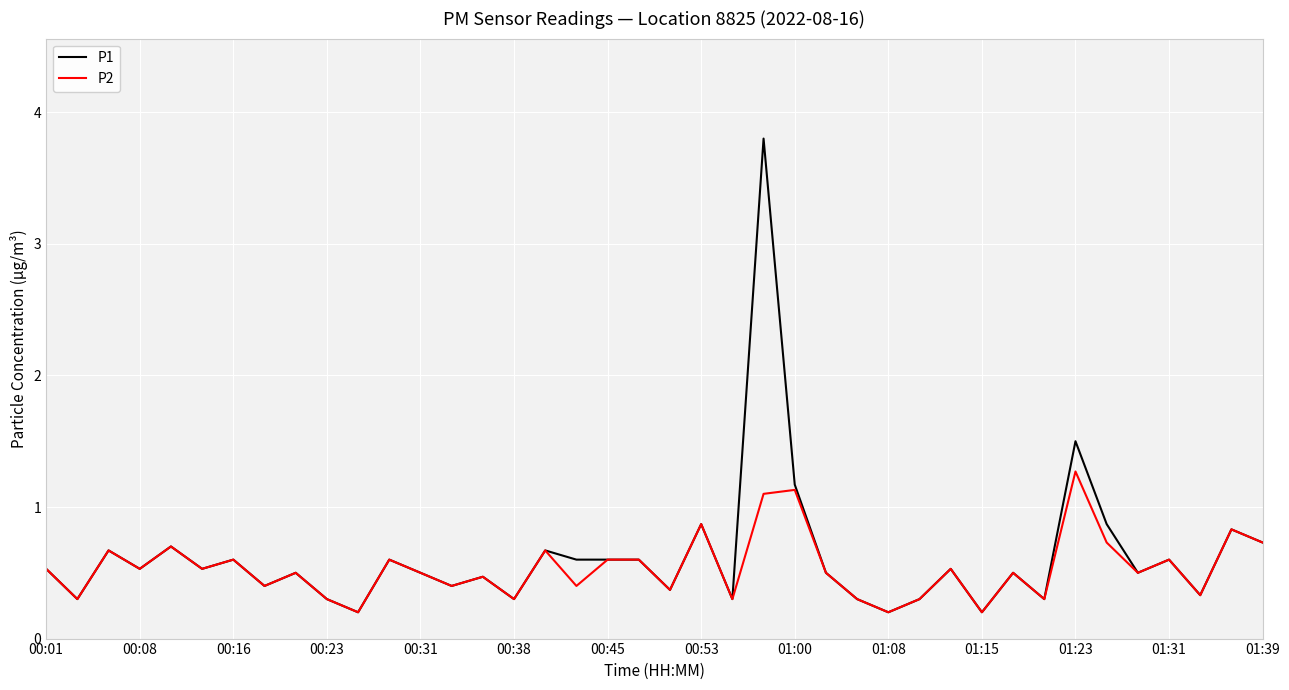

What is the average value of the P1 series?

0.6